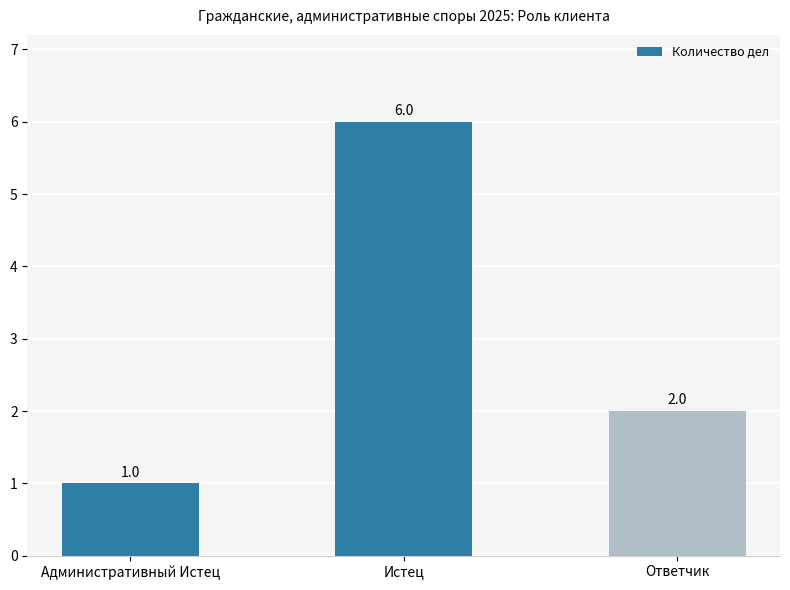

What is the sum of all values?

9